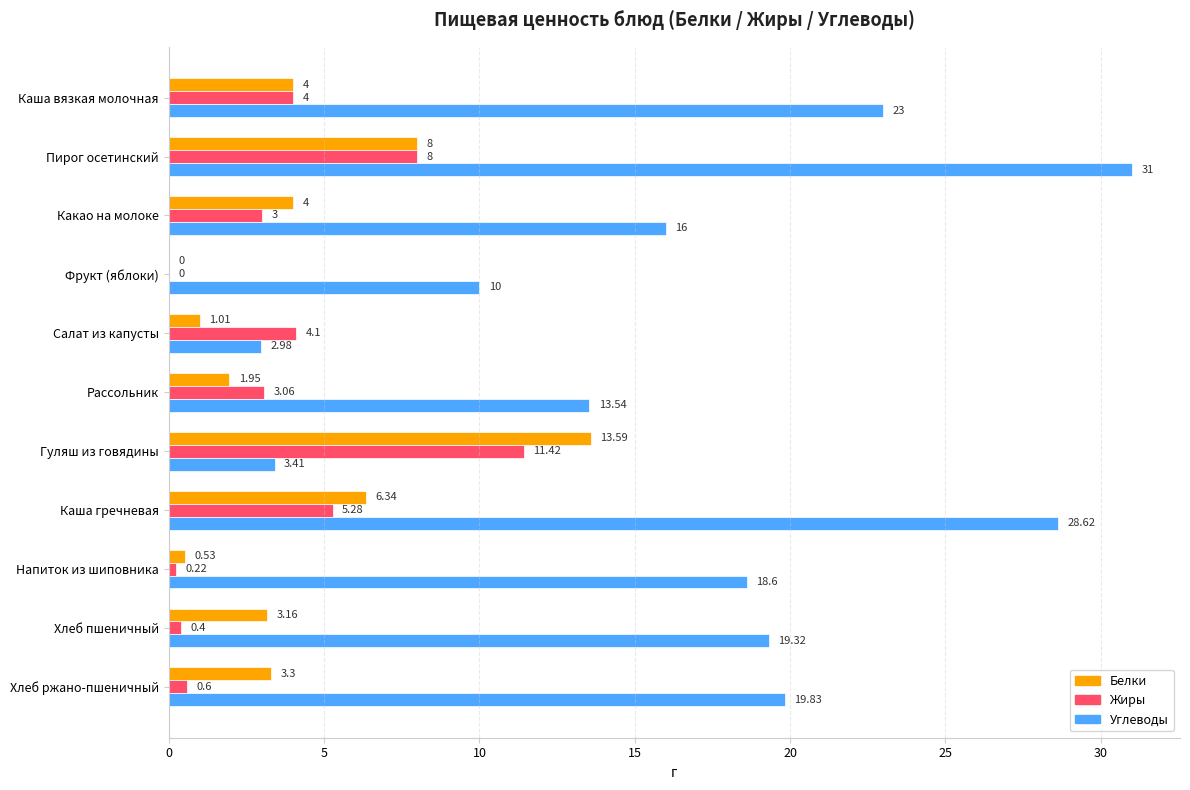

At which label does Белки reach its peak?

Гуляш из говядины